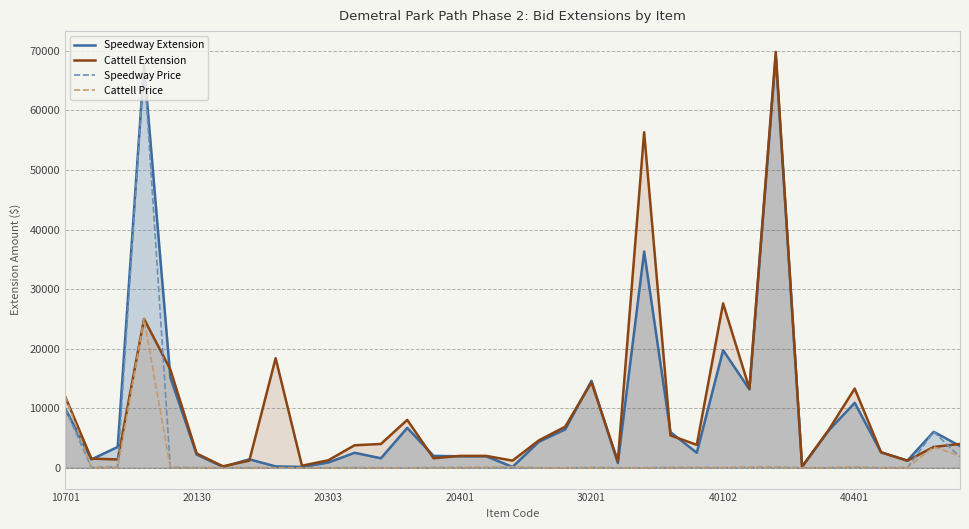

Reading left to right, extract all data points from this chart.

Speedway Extension: 10000.0	1400.0	3500.0	67610.0	15180.0	2220.0	150.0	1428.0	230.0	147.0	882.0	2520.0	1600.0	6700.0	2000.0	1925.0	1925.0	150.0	4370.0	6440.0	14596.0	798.0	36308.0	5984.0	2524.5	19734.0	13158.0	69093.0	180.0	6212.5	10906.0	2600.0	1200.0	6044.0	3650.0
Cattell Extension: 12000.0	1540.0	1400.0	25000.0	16500.0	2400.0	250.0	1200.0	18400.0	350.0	1260.0	3780.0	4000.0	8040.0	1600.0	2000.0	2000.0	1200.0	4600.0	6900.0	14350.0	1120.0	56340.0	5440.0	3850.0	27600.0	13294.0	69822.0	180.0	6283.5	13300.0	2600.0	1200.0	3500.0	4000.0
Speedway Price: 10000.0	50.0	125.0	67610.0	46.0	18.5	3.0	17.9	0.1	2.1	2.1	18.0	4.0	2.5	25.0	38.5	38.5	25.0	1.9	2.8	35.6	5.7	5.8	44.0	22.9	21.4	77.4	85.3	3.0	8.8	77.9	13.0	15.0	6044.0	1825.0
Cattell Price: 12000.0	55.0	50.0	25000.0	50.0	20.0	5.0	15.0	8.0	5.0	3.0	27.0	10.0	3.0	20.0	40.0	40.0	200.0	2.0	3.0	35.0	8.0	9.0	40.0	35.0	30.0	78.2	86.2	3.0	8.8	95.0	13.0	15.0	3500.0	2000.0